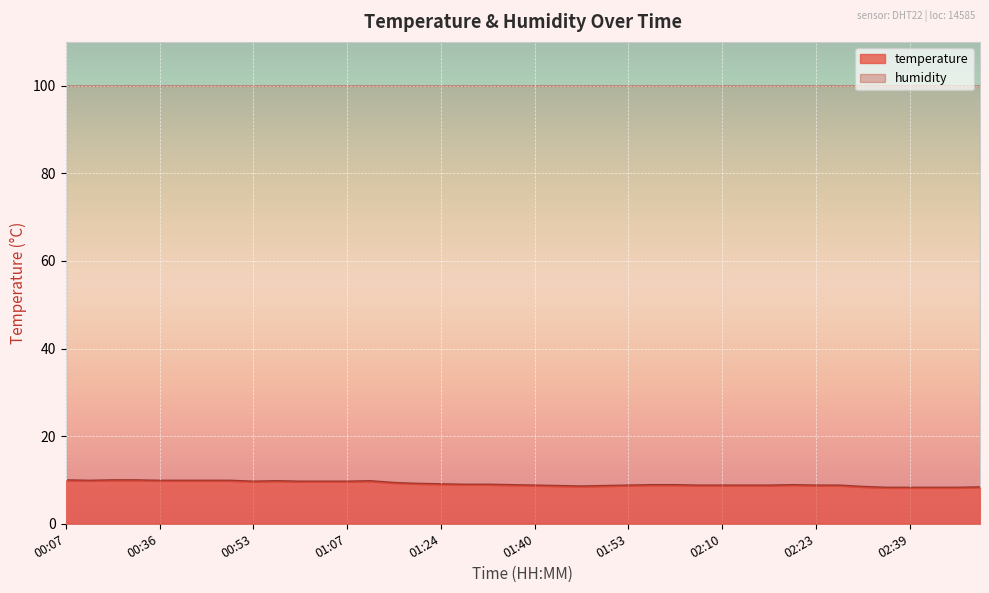

What is the change in value from 00:07 to 02:39?

-1.7